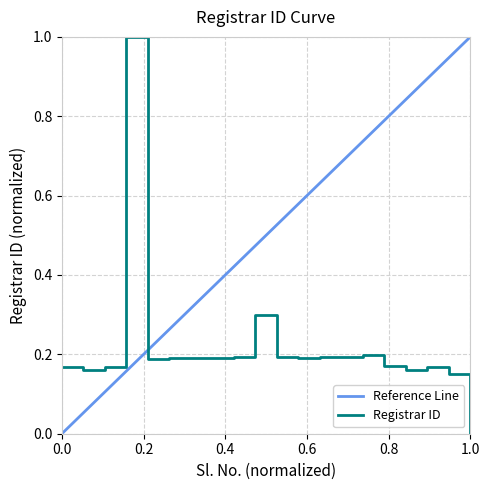

How many interior local valleys (lower than both neighbors) does the data have?

6